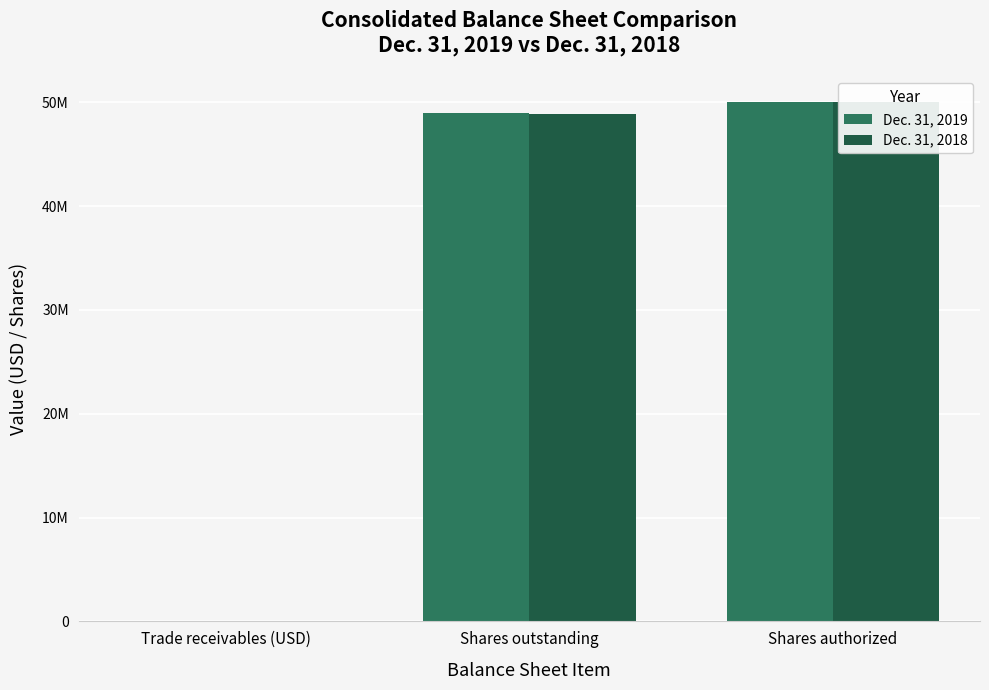

What are all the series names shown in the legend?

Dec. 31, 2019, Dec. 31, 2018